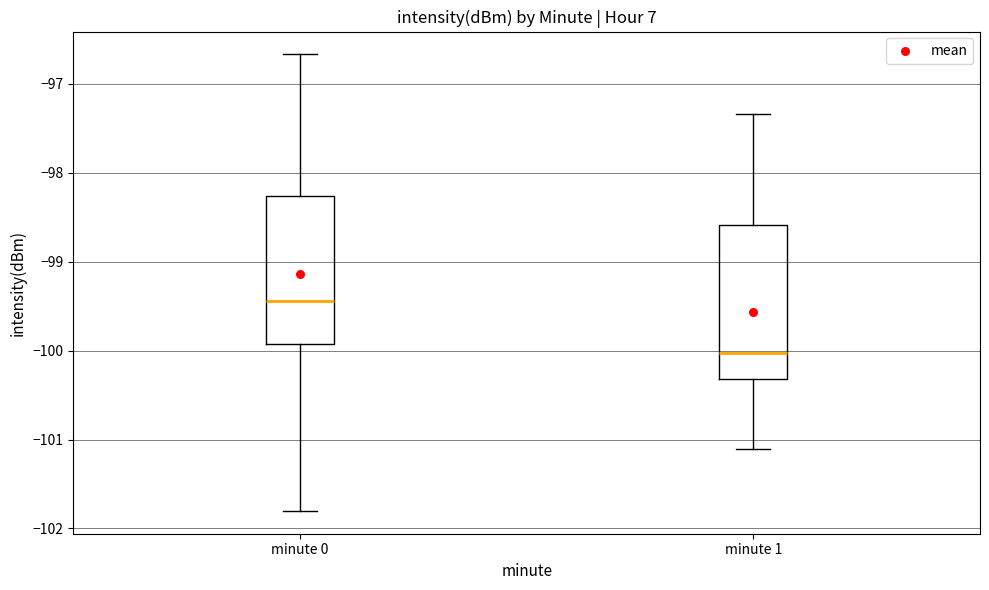

Which box has the highest median line?

minute 0